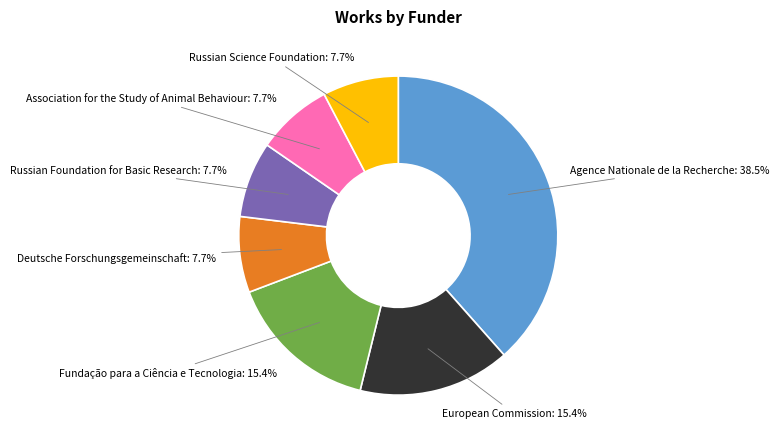

Is there a majority slice in this chart?

No